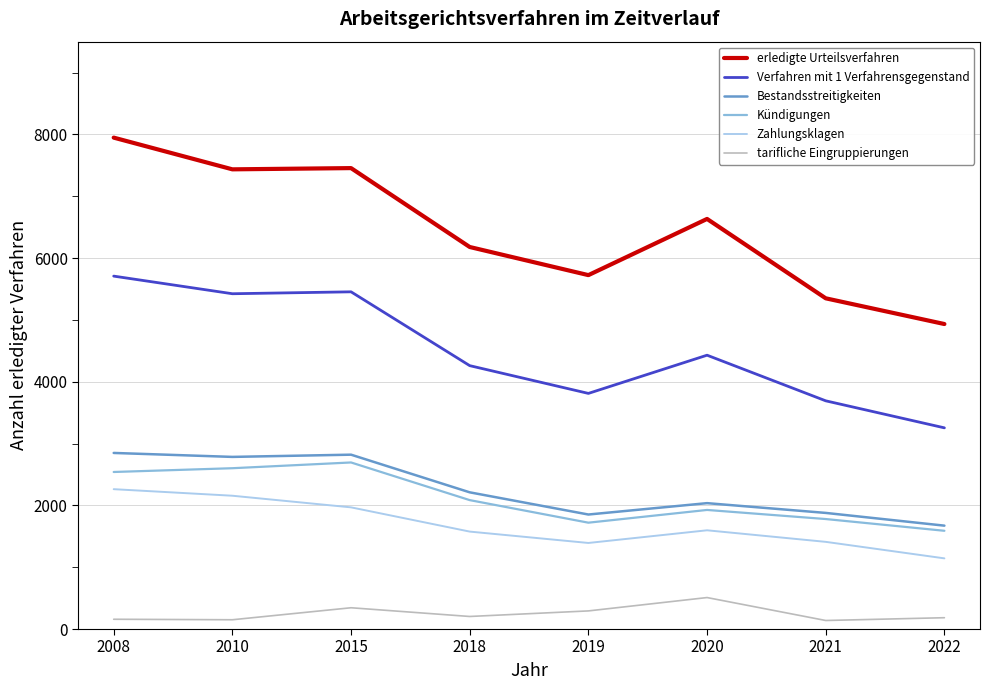

Does the chart display data point markers on the line(s)?

No